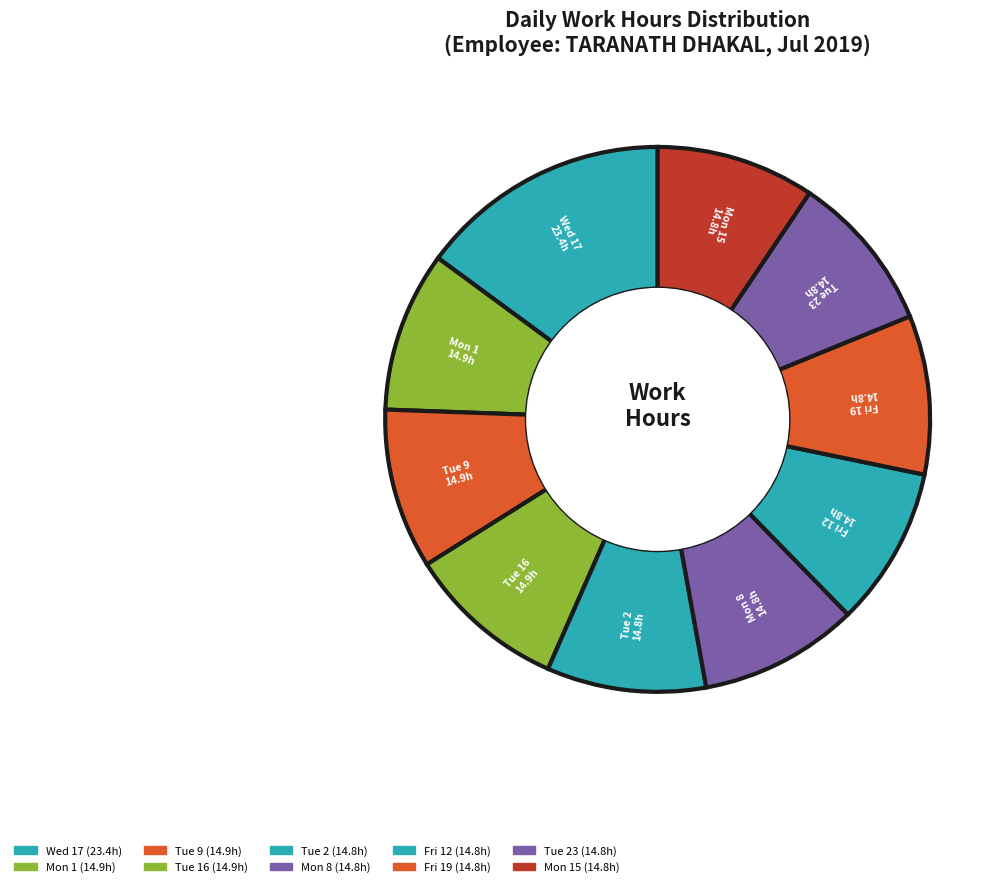

How many segments does this pie chart have?

10